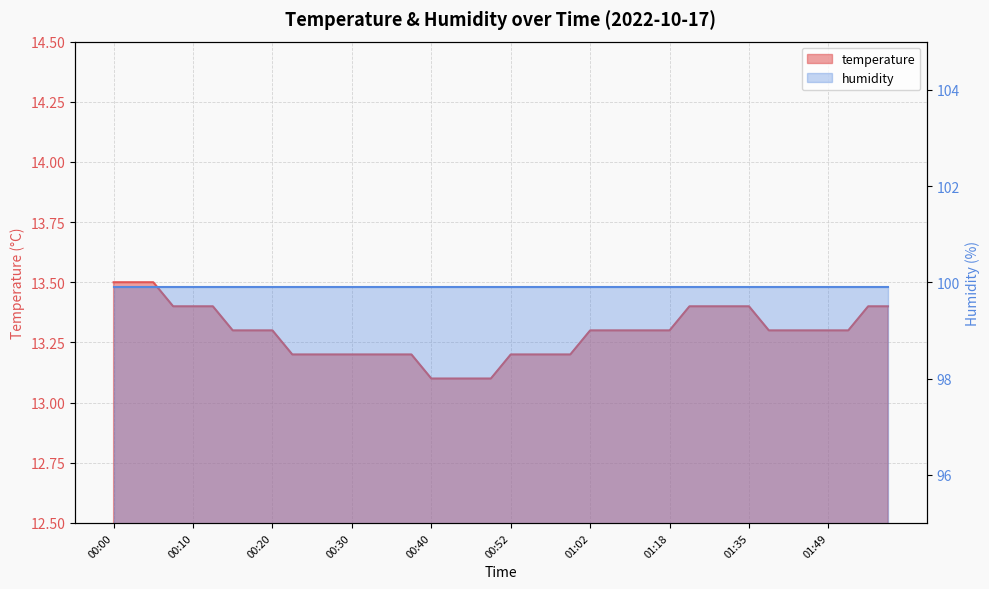

List the labels in order of value, largest first.

00:00, 00:03, 00:05, 00:08, 00:10, 00:13, 01:21, 01:26, 01:32, 01:35, 01:54, 01:59, 00:15, 00:17, 00:20, 01:02, 01:04, 01:07, 01:10, 01:18, 01:40, 01:43, 01:46, 01:49, 01:52, 00:22, 00:25, 00:27, 00:30, 00:32, 00:35, 00:37, 00:52, 00:54, 00:57, 00:59, 00:40, 00:42, 00:47, 00:49